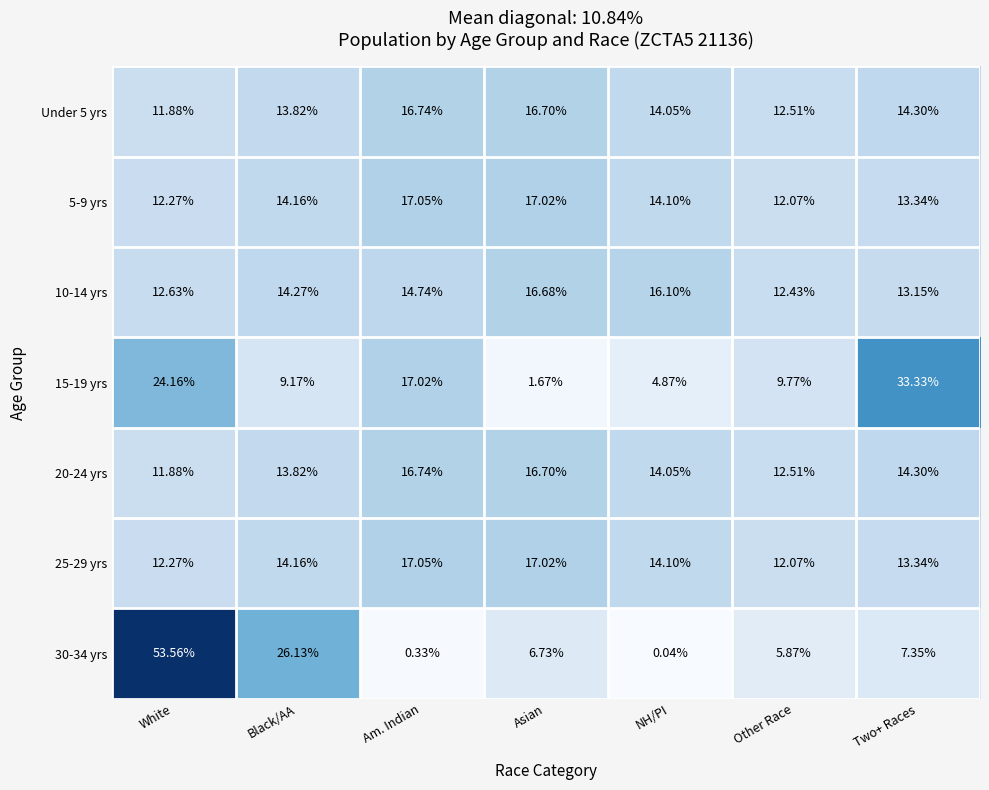

Between Black/AA and Two+ Races, which series saw the biggest shift?

15-19 yrs